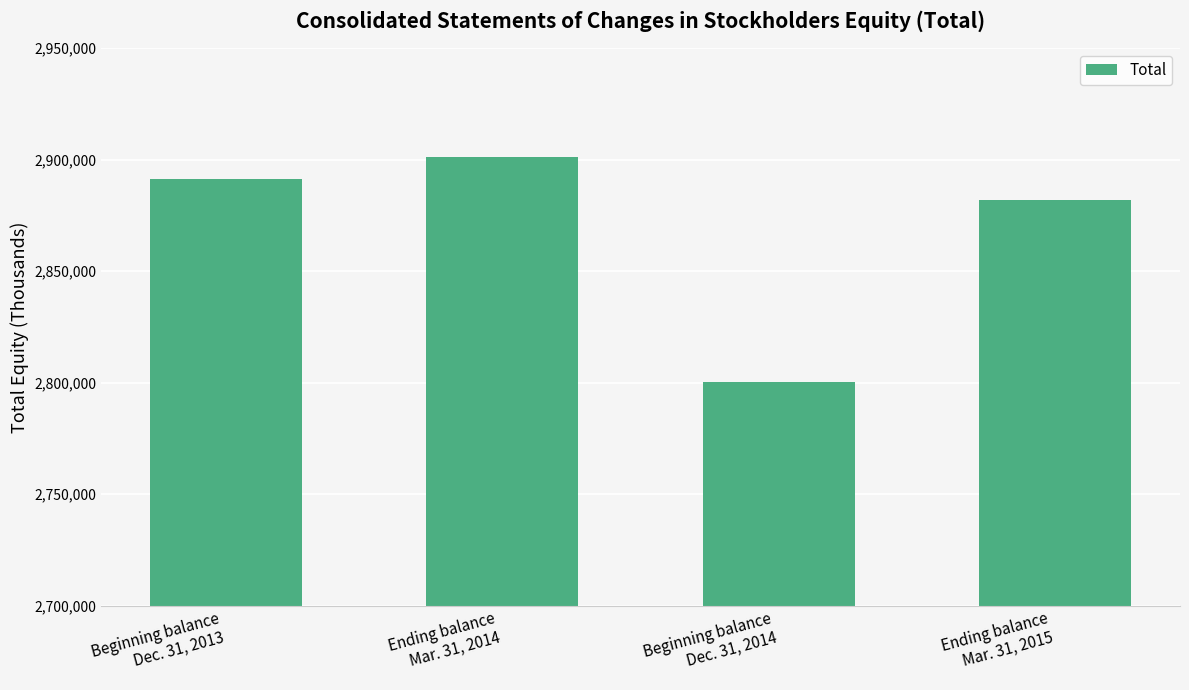

Rank the categories by value from highest to lowest.

Ending balance
Mar. 31, 2014, Beginning balance
Dec. 31, 2013, Ending balance
Mar. 31, 2015, Beginning balance
Dec. 31, 2014